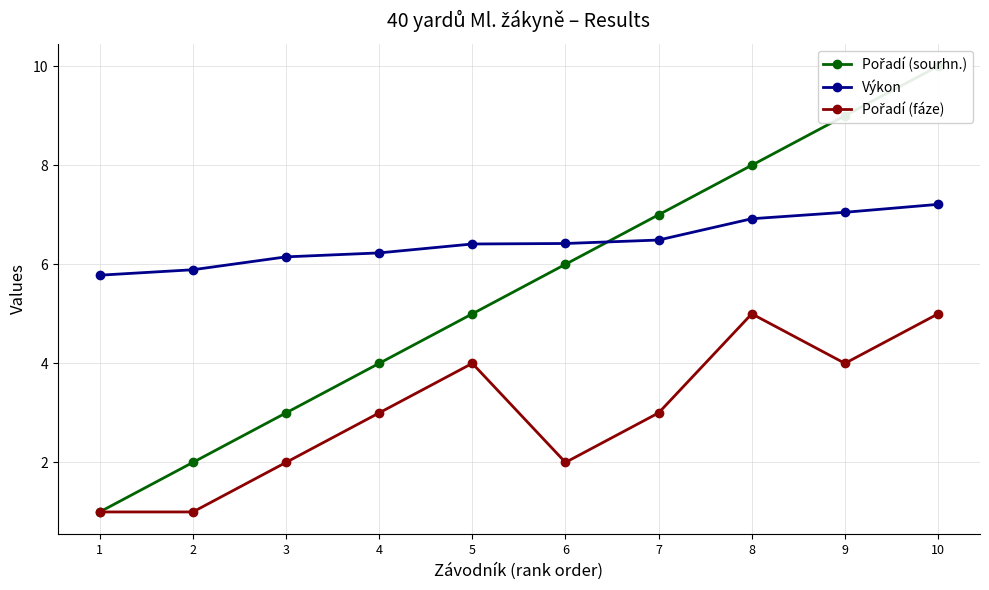

How many values in the Pořadí (fáze) series are below 3?

4